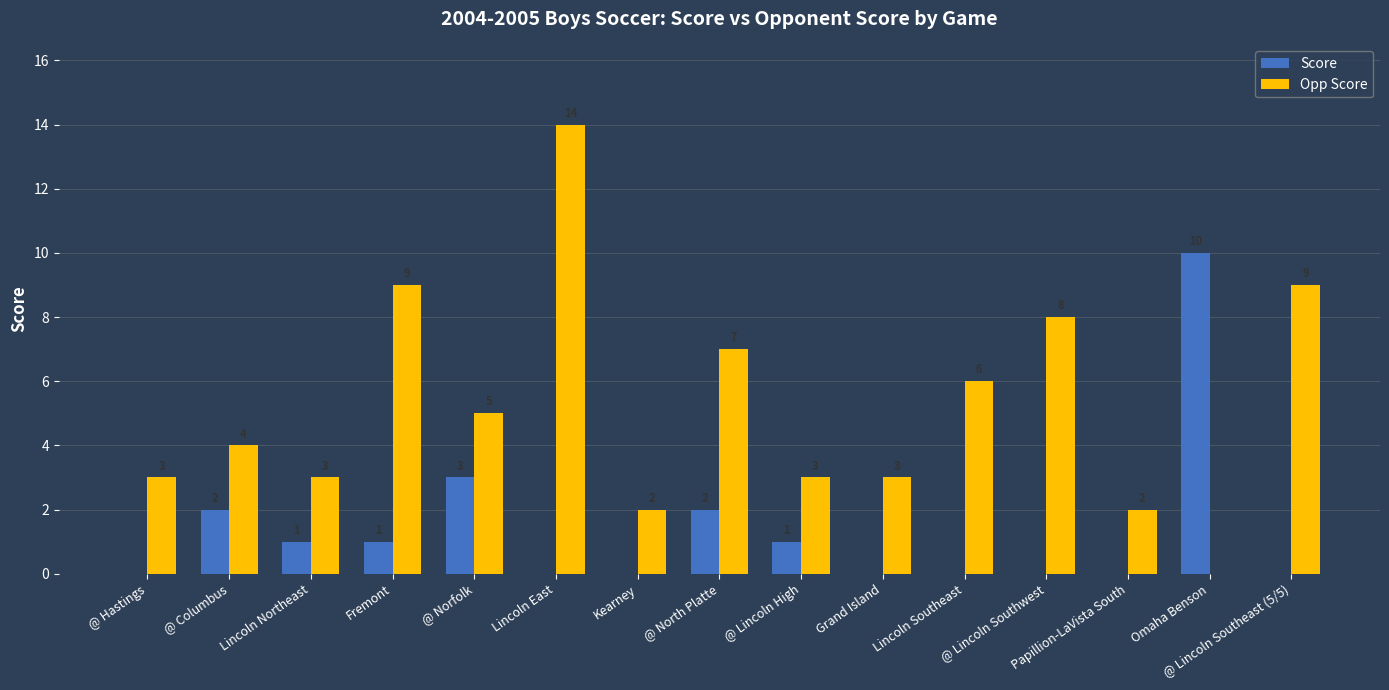

What is the total value across all series at Omaha Benson?

10